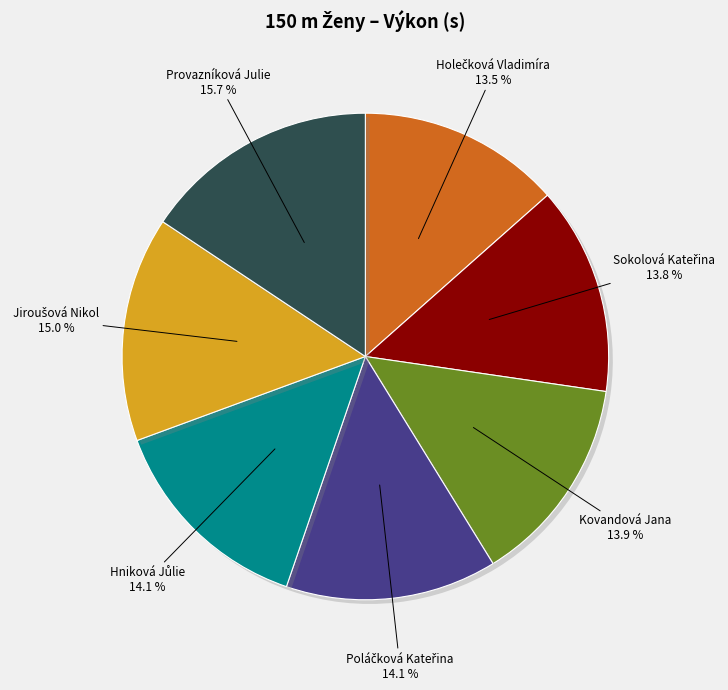

Is Provazníková Julie the majority of the pie?

No